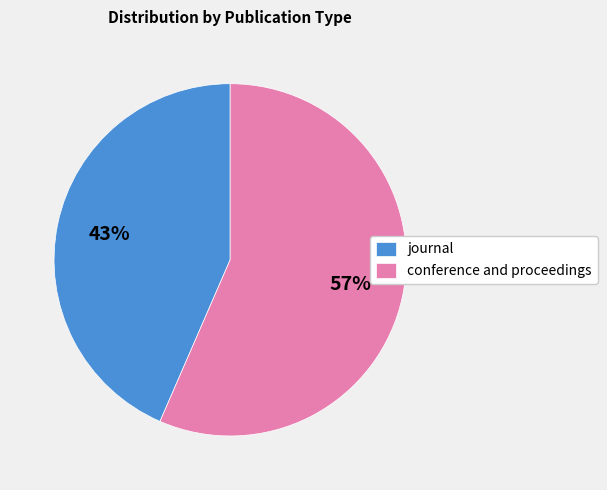

To the nearest percent, what percentage of the pie is journal?

43%